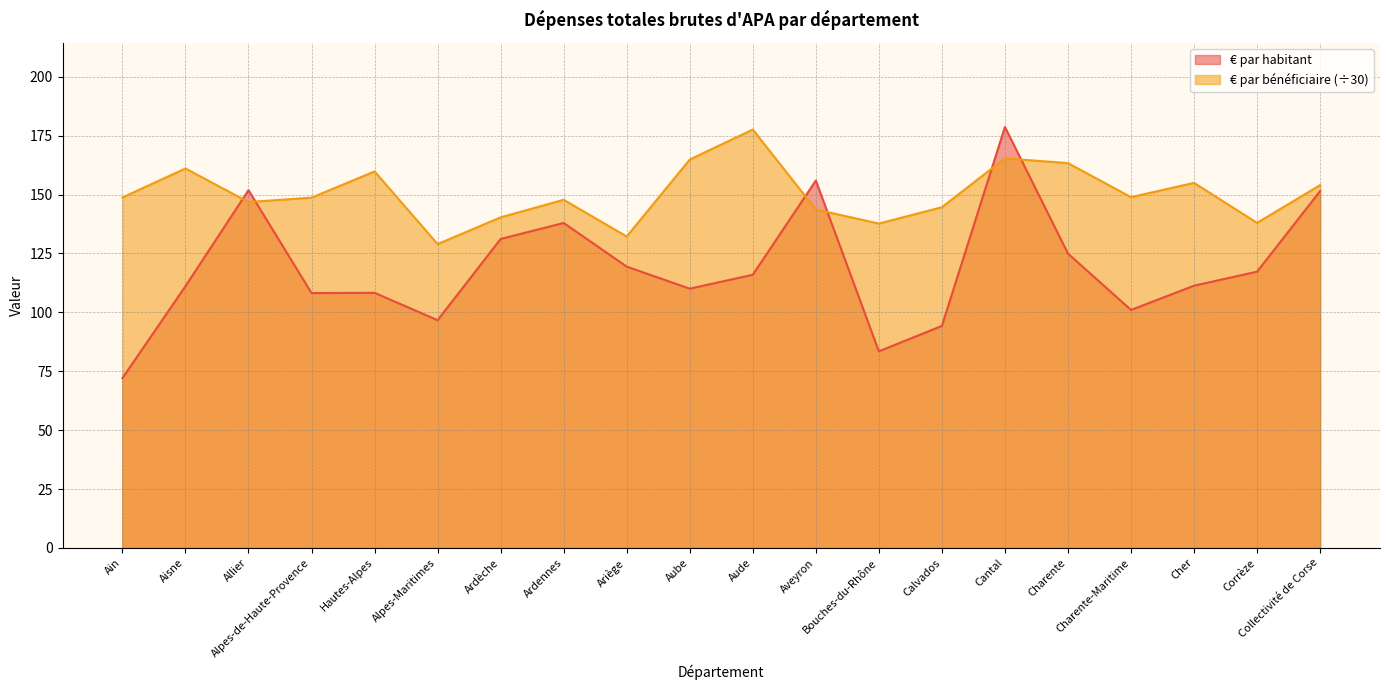

List the labels in order of € par habitant value, largest first.

Cantal, Aveyron, Allier, Collectivité de Corse, Ardennes, Ardèche, Charente, Ariège, Corrèze, Aude, Cher, Aisne, Aube, Hautes-Alpes, Alpes-de-Haute-Provence, Charente-Maritime, Alpes-Maritimes, Calvados, Bouches-du-Rhône, Ain